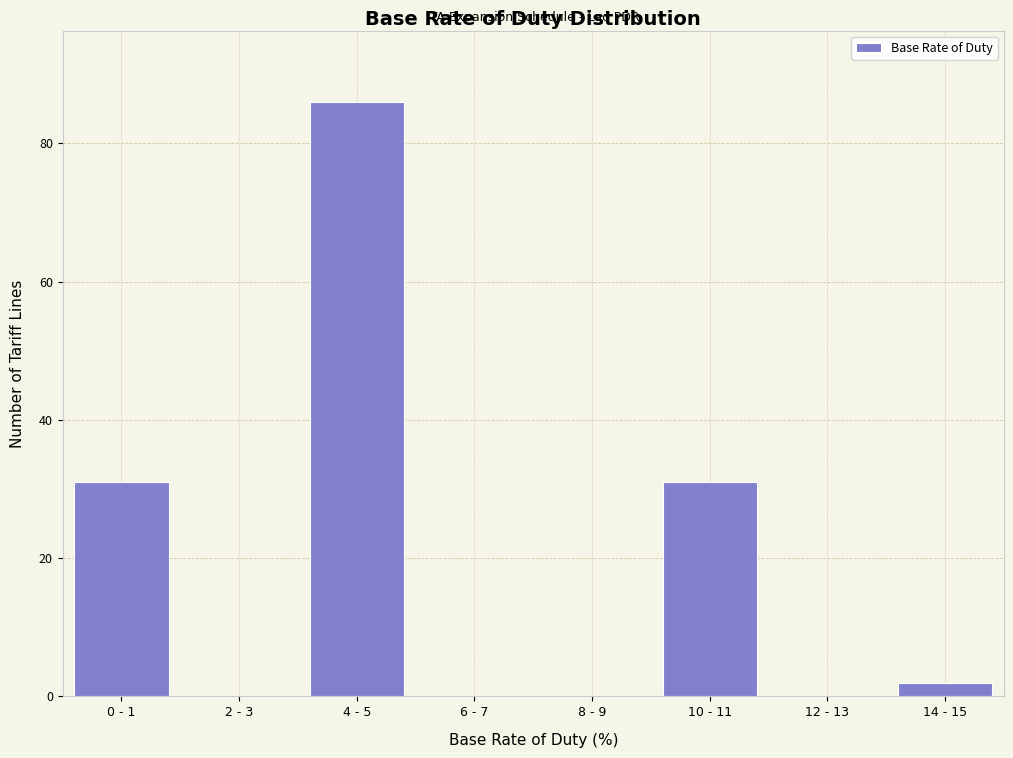

Reading right to left, list all the values displayed in this chart.

14 - 15=2	12 - 13=0	10 - 11=31	8 - 9=0	6 - 7=0	4 - 5=86	2 - 3=0	0 - 1=31